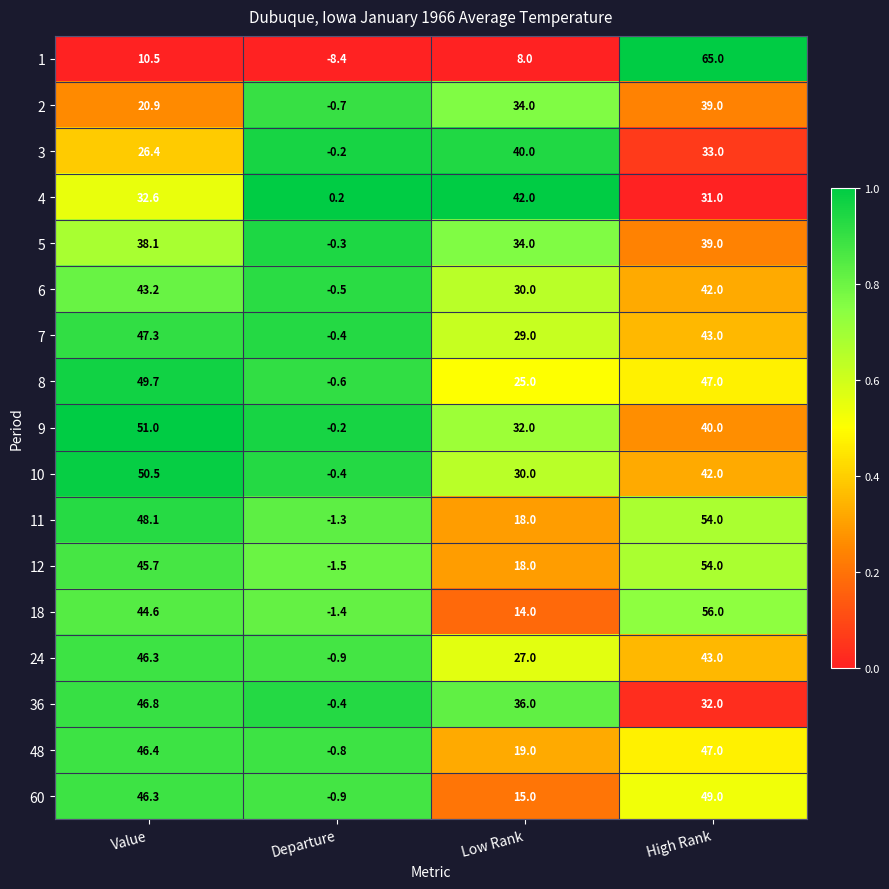

The 10 series shows 42.0 at High Rank. True or false?

True